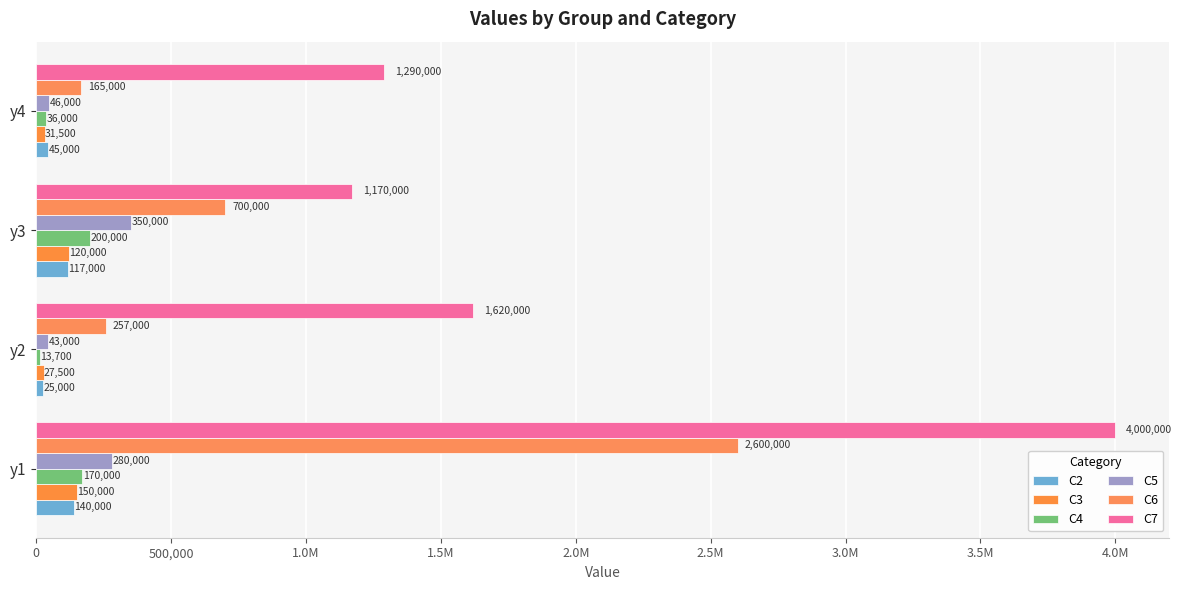

What is the minimum value for C2?

25000